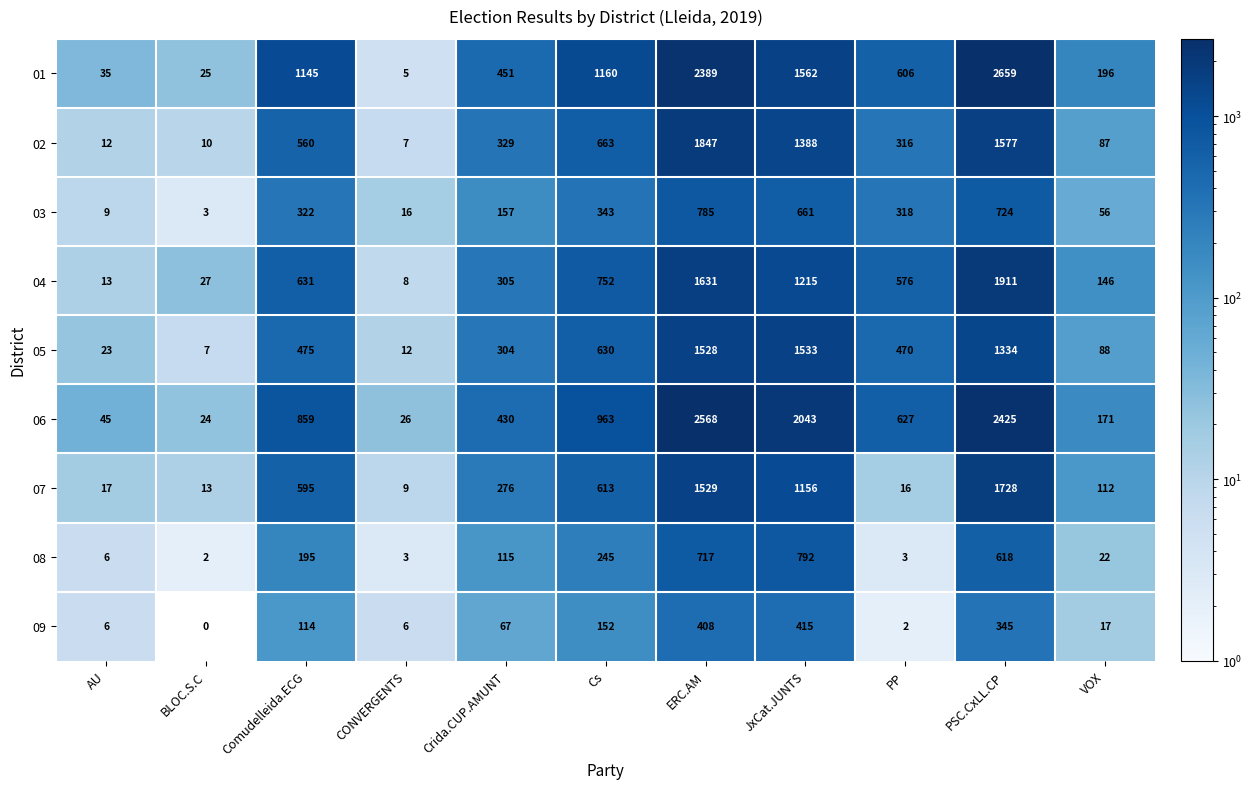

Read the 02 value at AU.

12